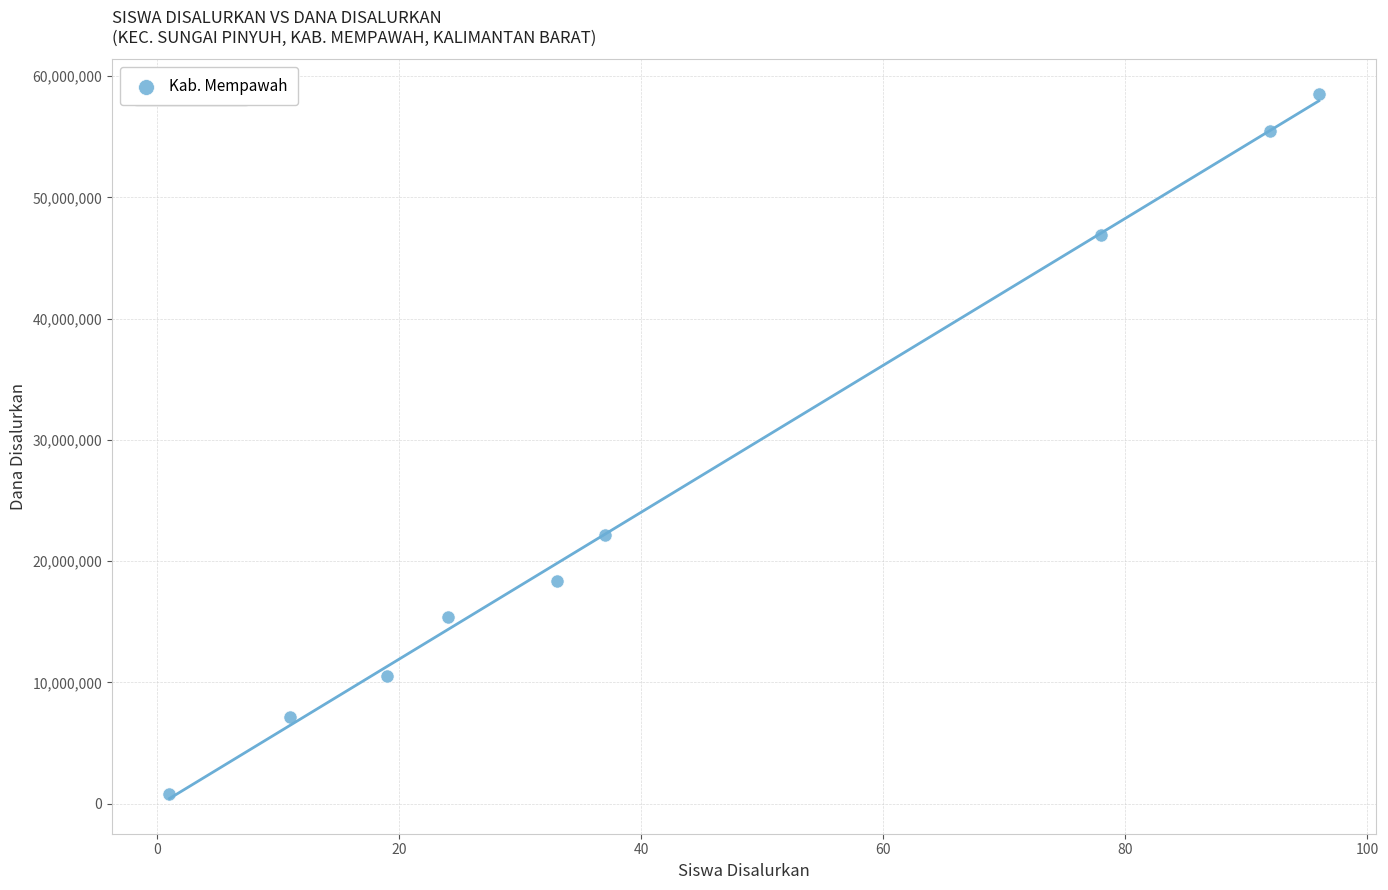

What is the range of X values (max minus min)?

95